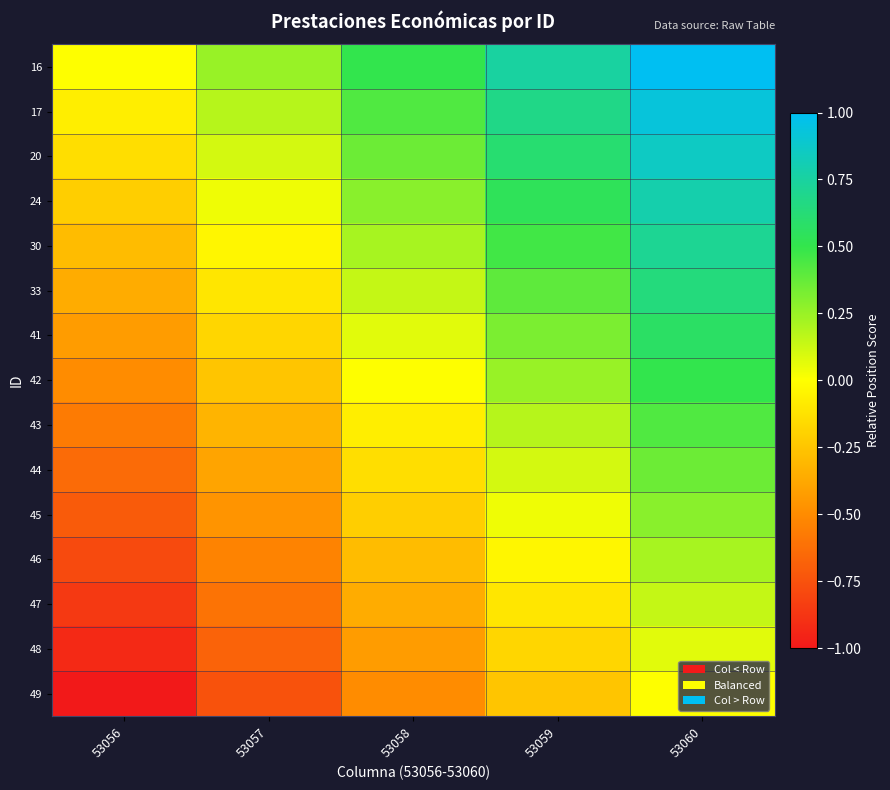

What is the spread (max minus min) of values at 53057?

1.0